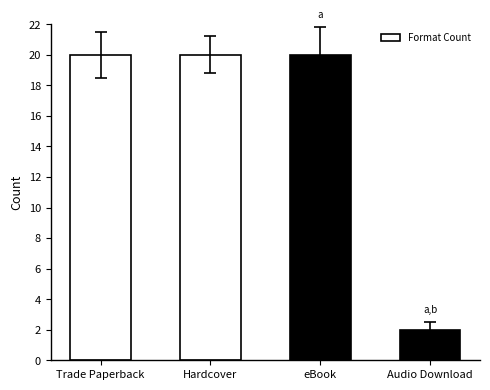

Reading left to right, extract all data points from this chart.

20	20	20	2